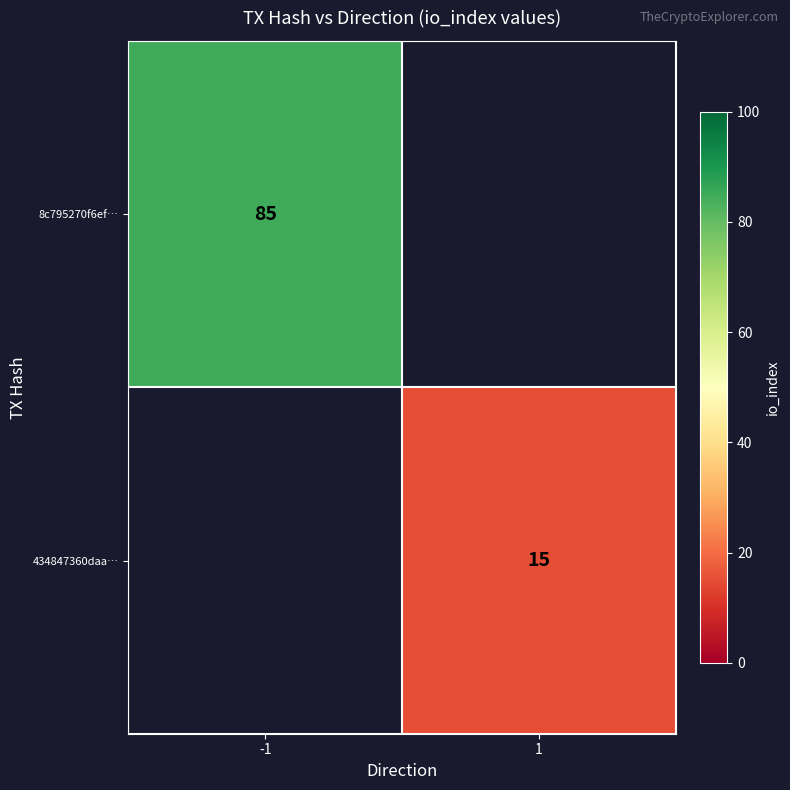

The value of 8c795270f6ef… at -1 is 124. True or false?

False